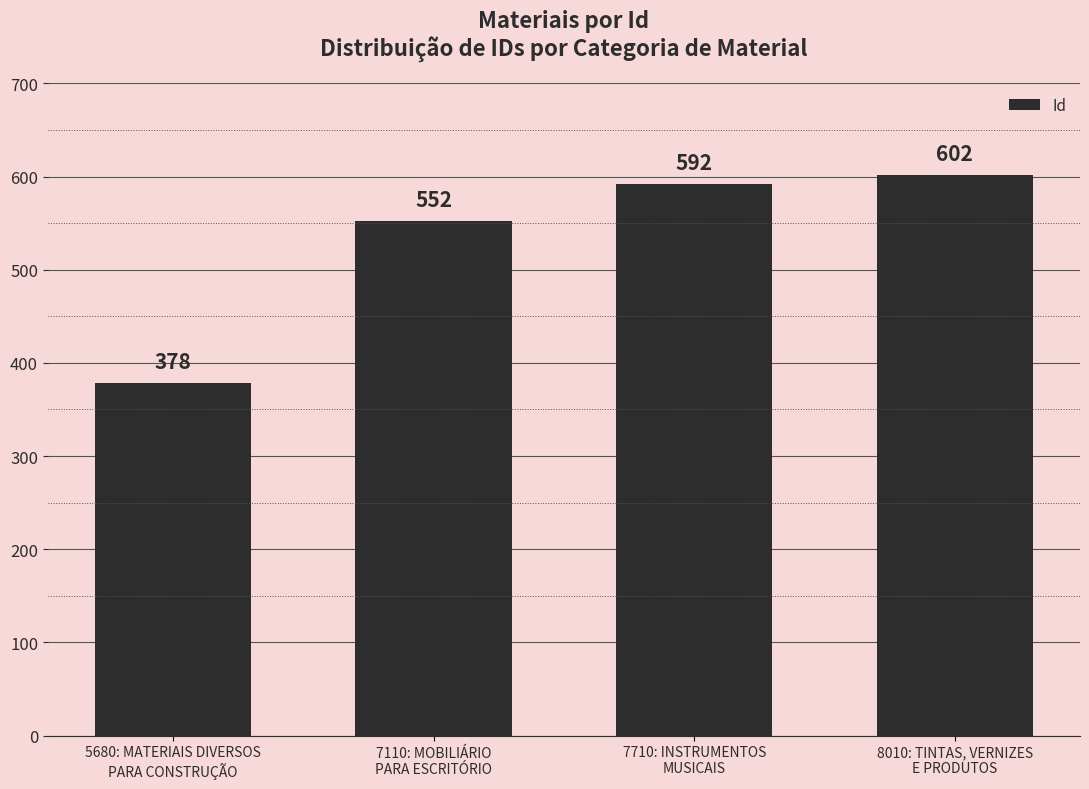

What position from the right is 7710: INSTRUMENTOS
MUSICAIS?

2